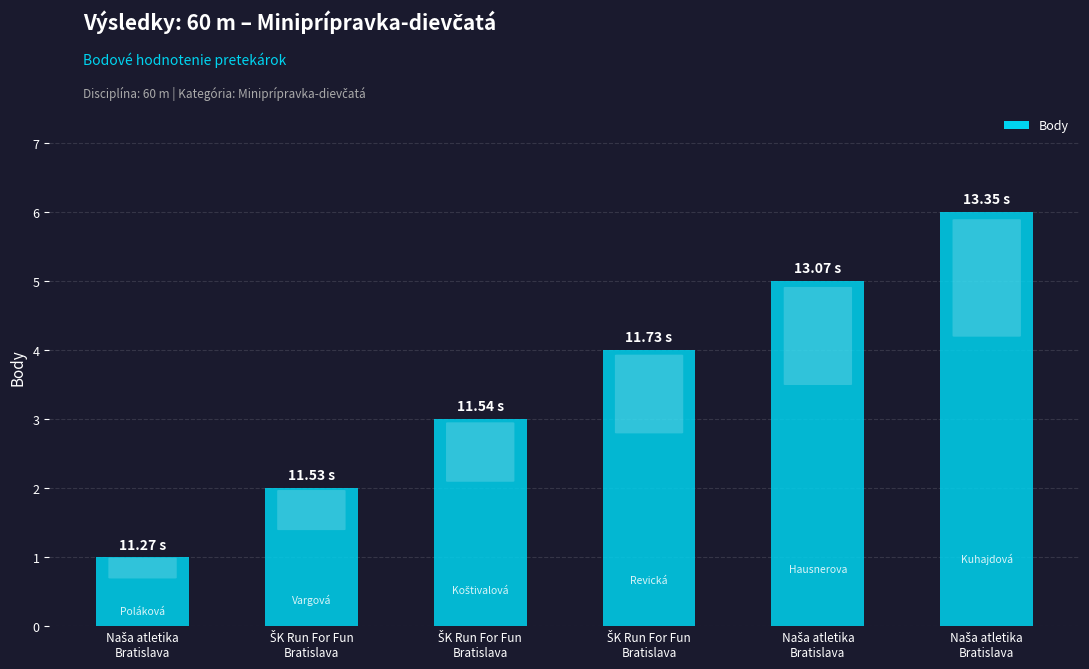

How many bars are there in total?

6